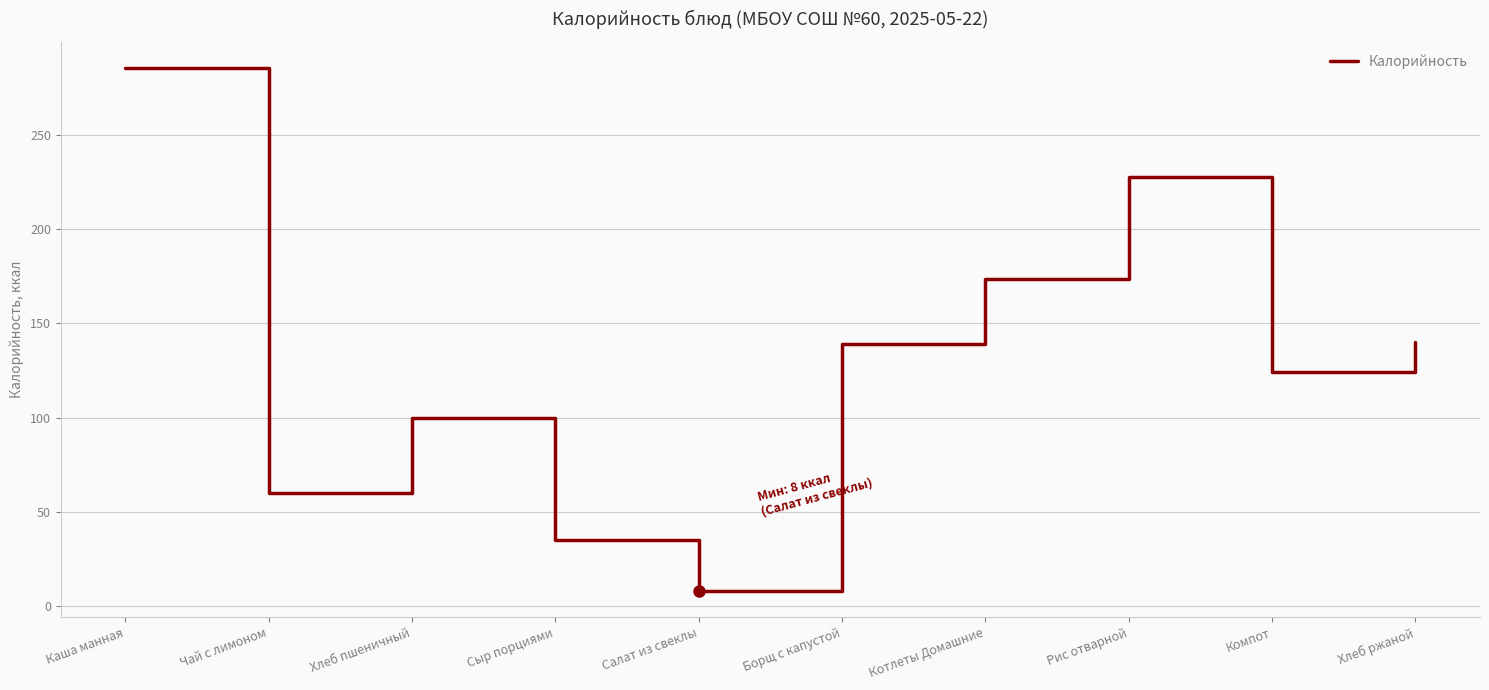

True or false: there are more than 0 points higher than both neighbors.

True